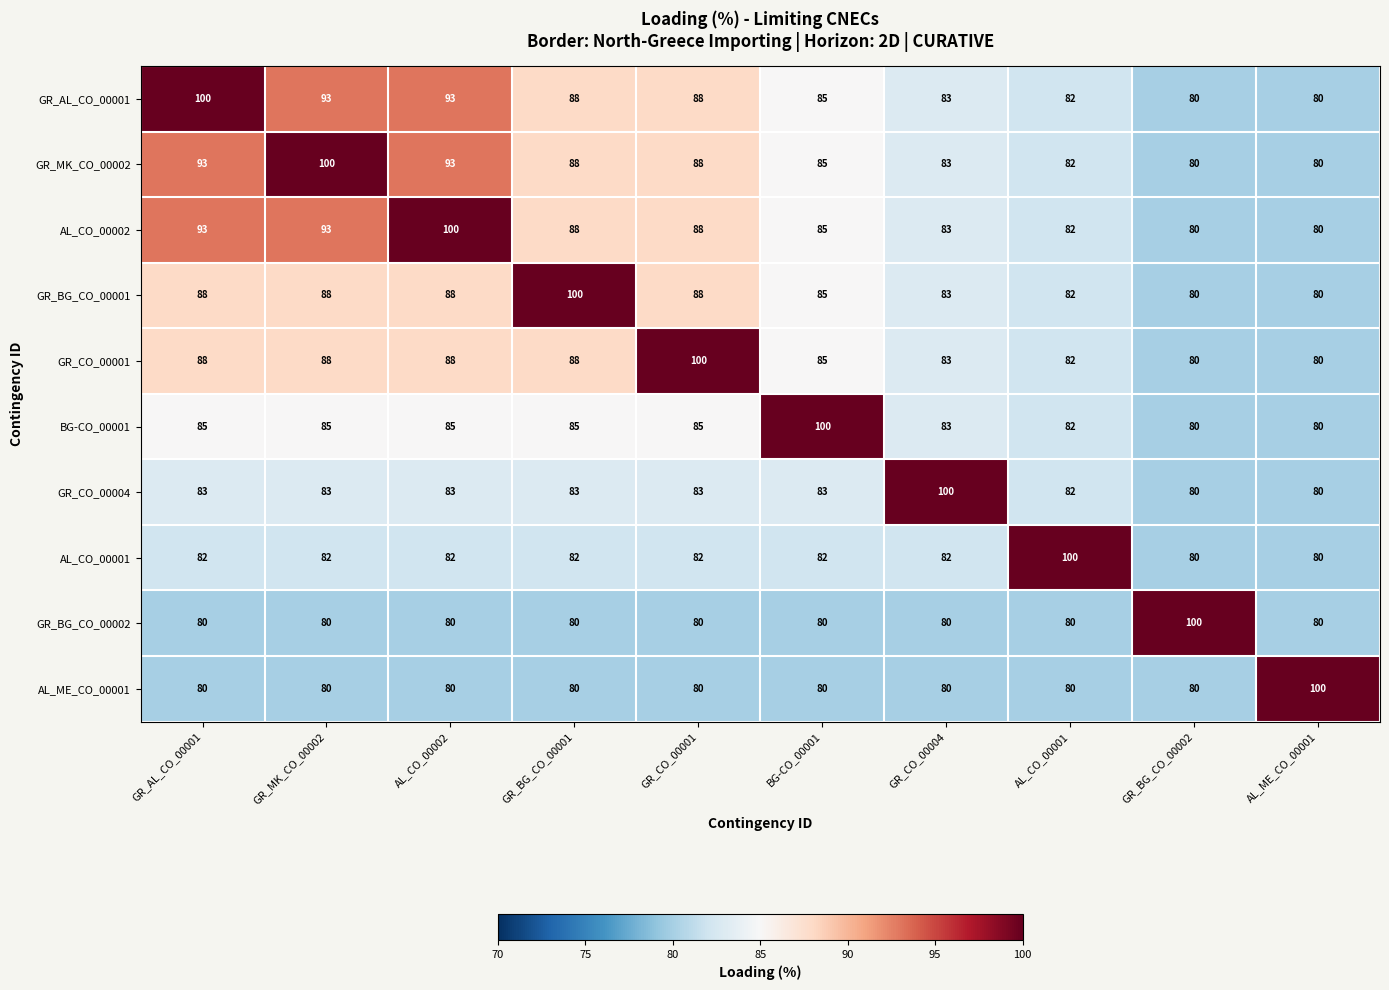

Is it true that GR_AL_CO_00001 equals 88 at GR_BG_CO_00001?

True